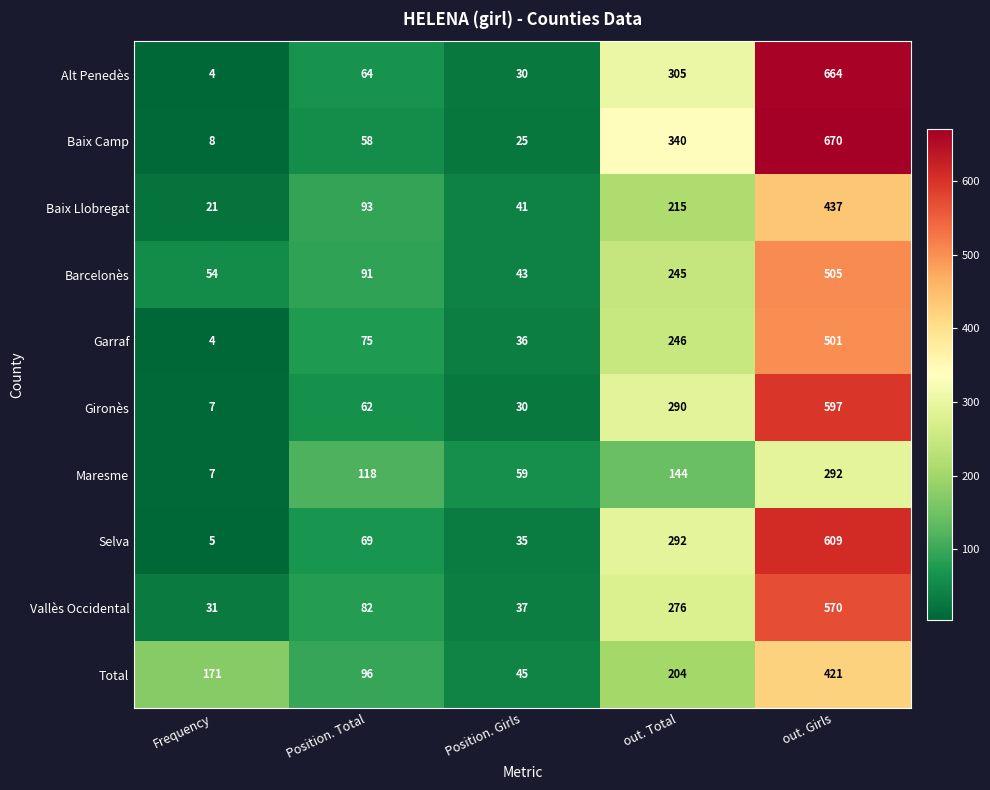

Count the number of categories in the chart.

5